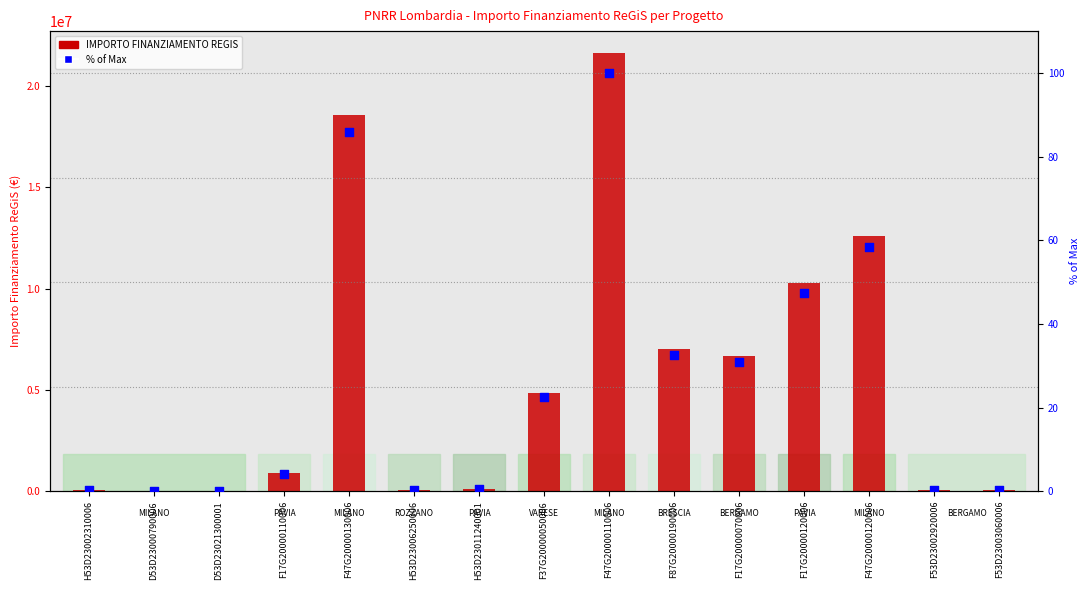

What is the total value across all series at F17G20000110006?

900634.2